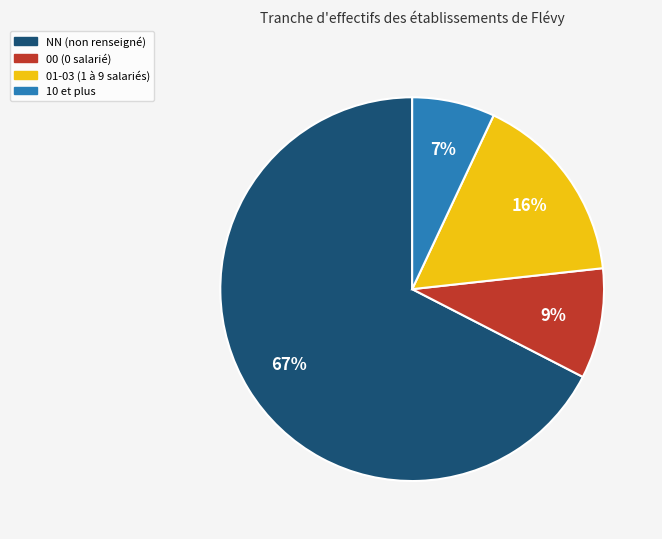

To the nearest percent, what is the average slice percentage?

25%